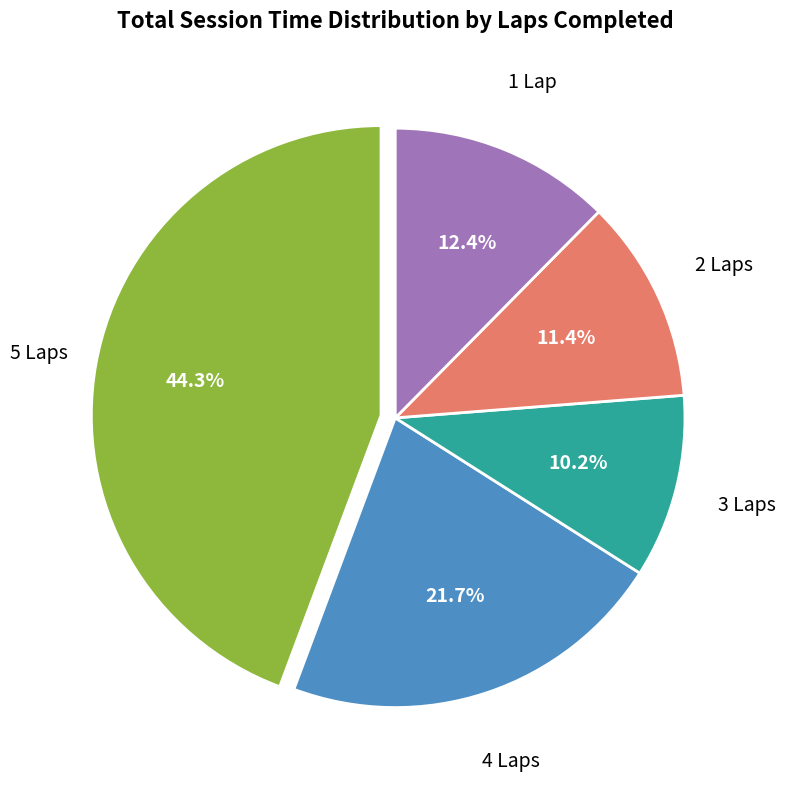

Is there any slice that represents more than half of the pie?

No